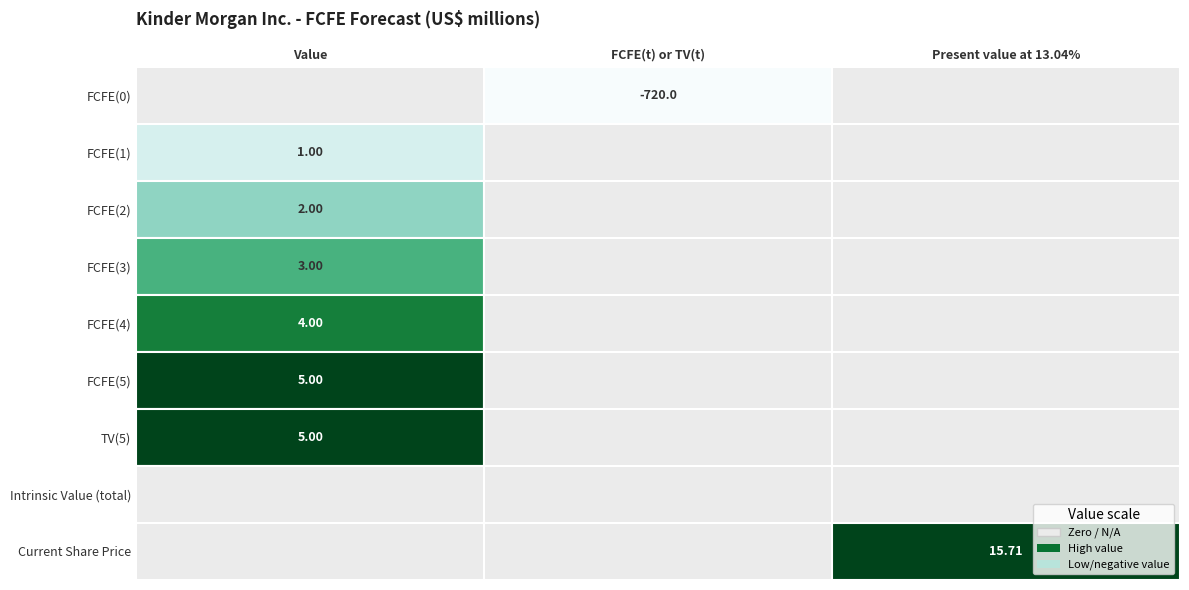

Is it true that FCFE(4) equals 0.0 at FCFE(1)?

True